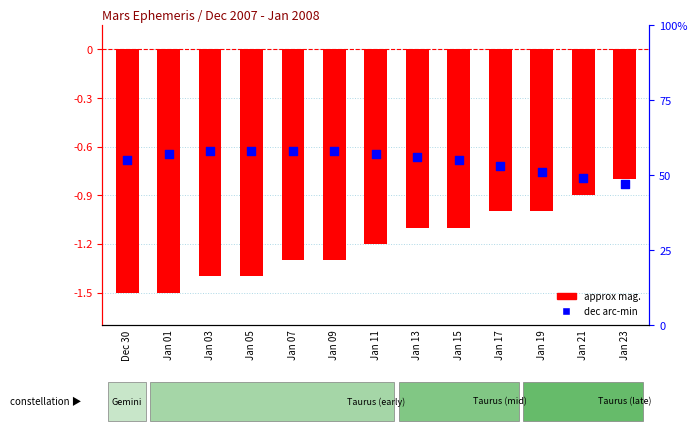

What is the total value across all series at Jan 11?

55.8